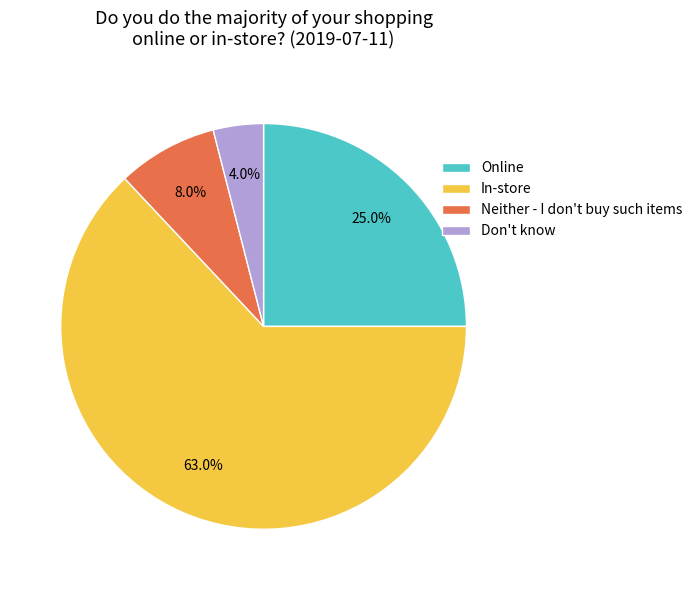

To the nearest percent, what is the difference between the Don't know and Online slice percentages?

21%